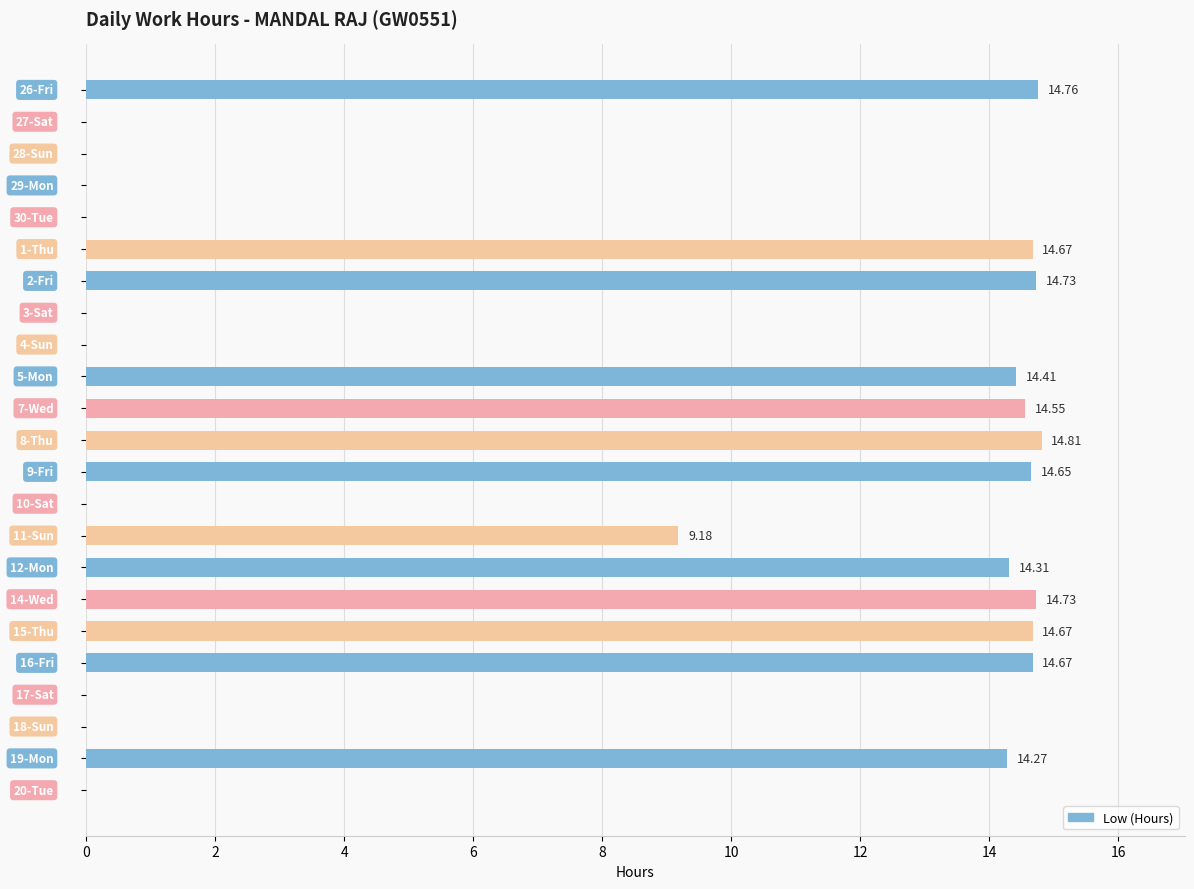

What is the sum of all values?

184.4